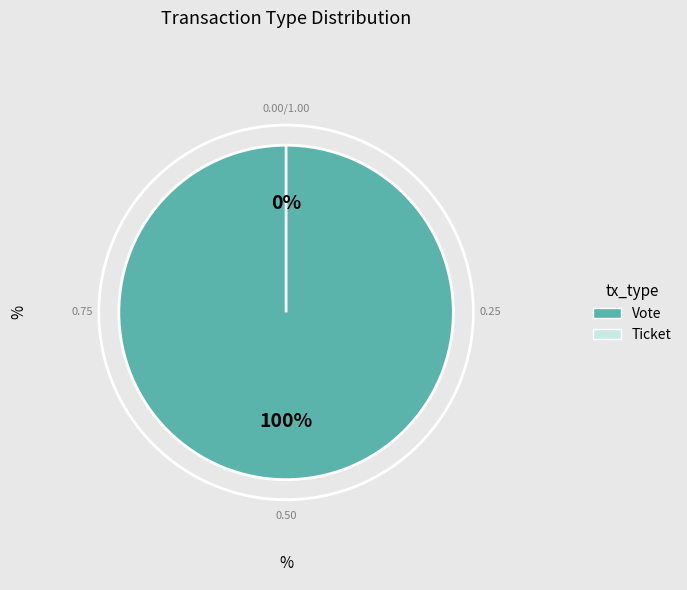

What is the change in value from Vote to Ticket?

-1